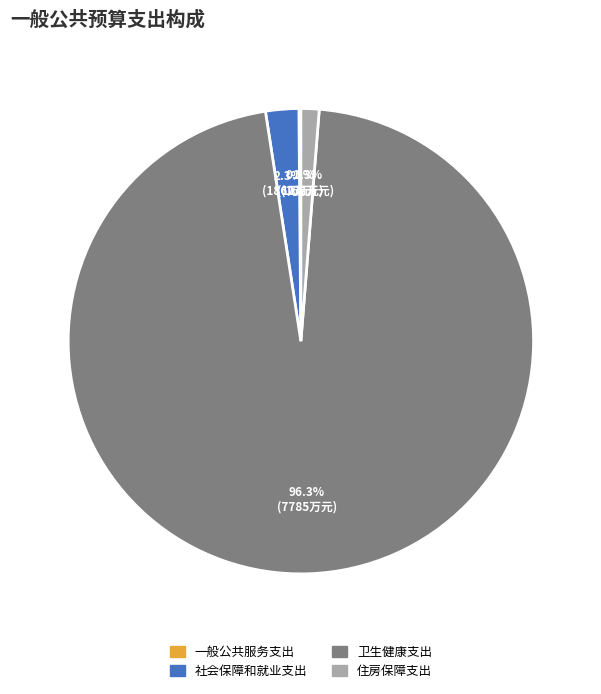

Does any single category account for the majority?

Yes